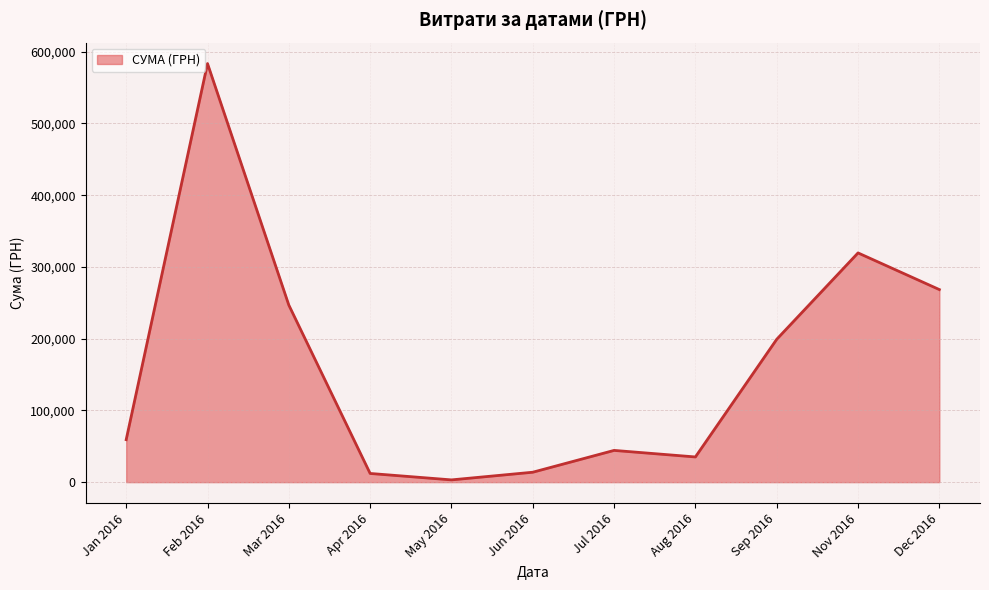

What is the change in value from Aug 2016 to Dec 2016?

+233338.5